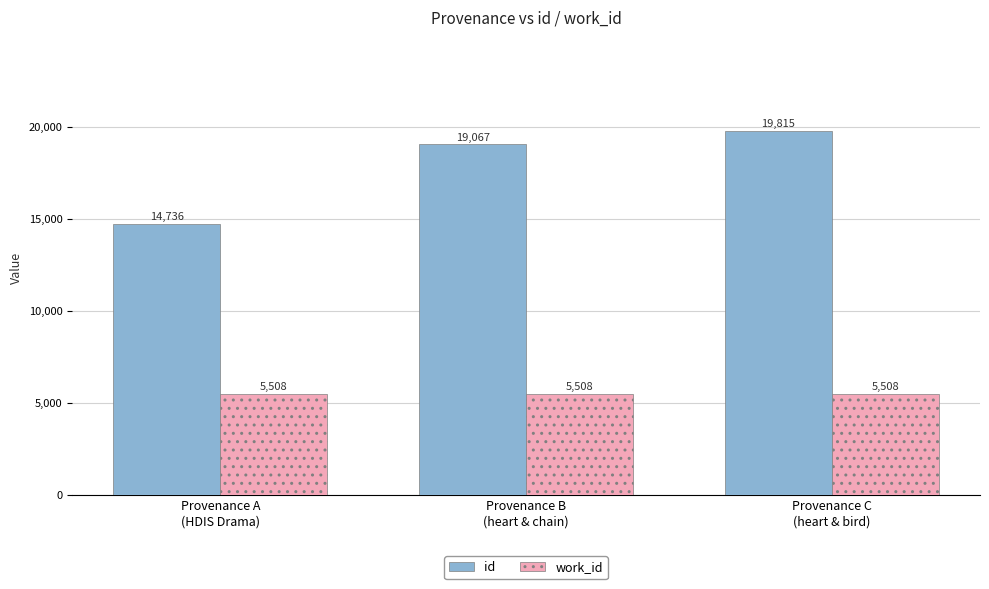

Reading right to left, list all the values displayed in this chart.

id: 19815	19067	14736
work_id: 5508	5508	5508